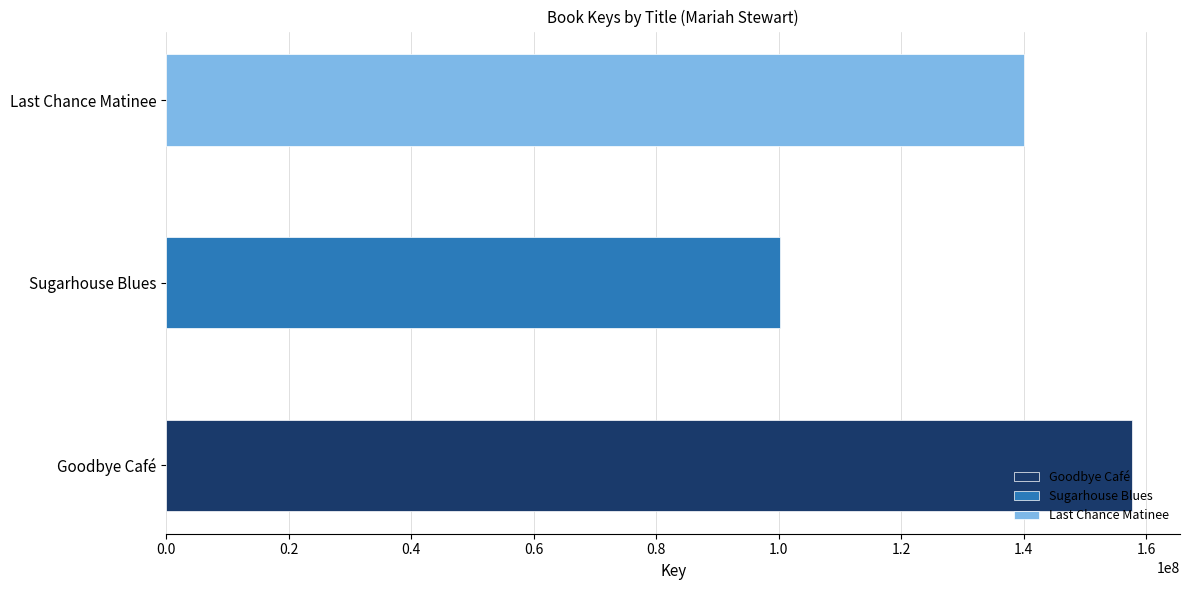

Are the bars horizontal?

Yes